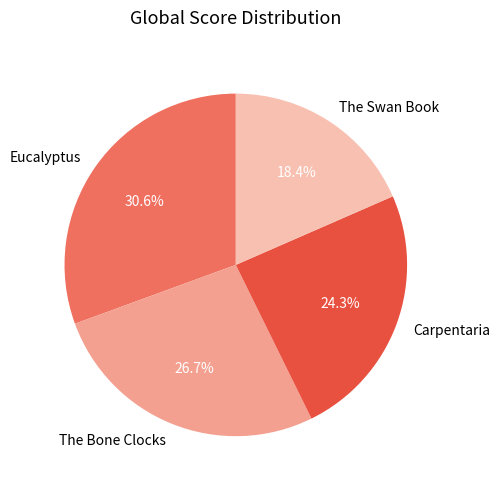

Does The Bone Clocks represent more than half of the total?

No